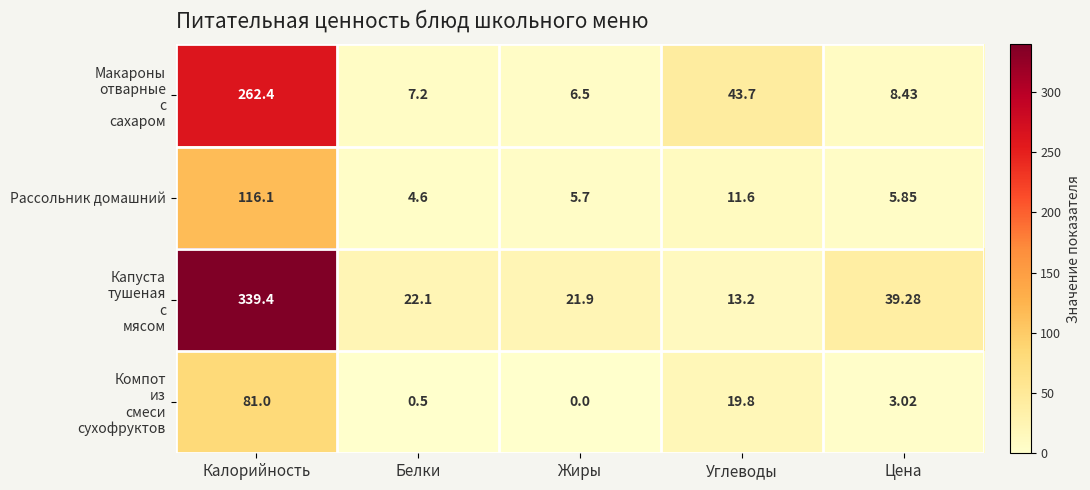

Rank the categories by Рассольник домашний value from highest to lowest.

Калорийность, Углеводы, Цена, Жиры, Белки